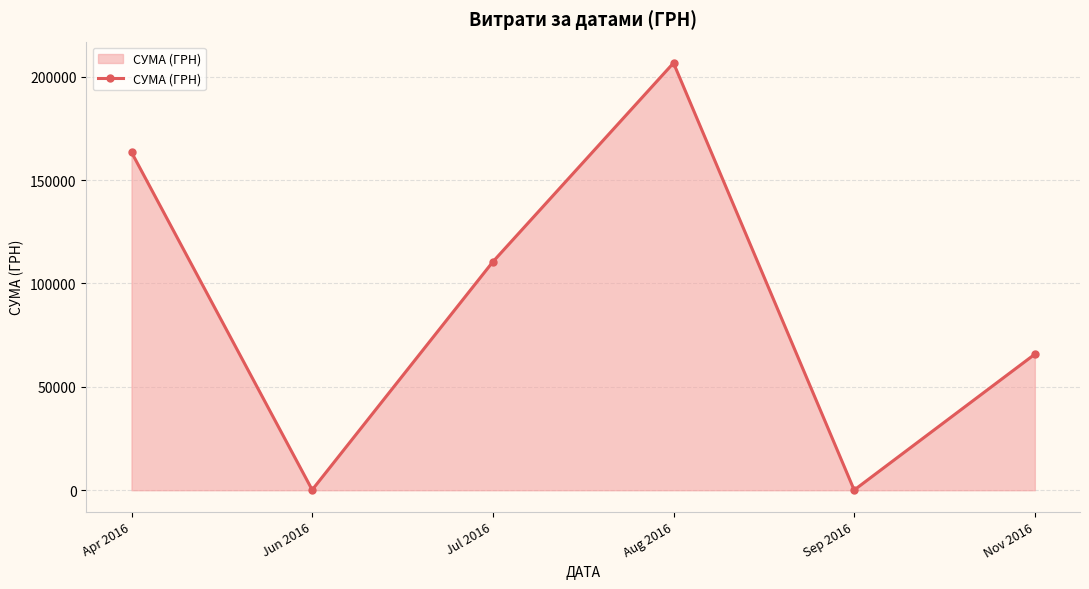

The value at Aug 2016 is 61404.7. True or false?

False